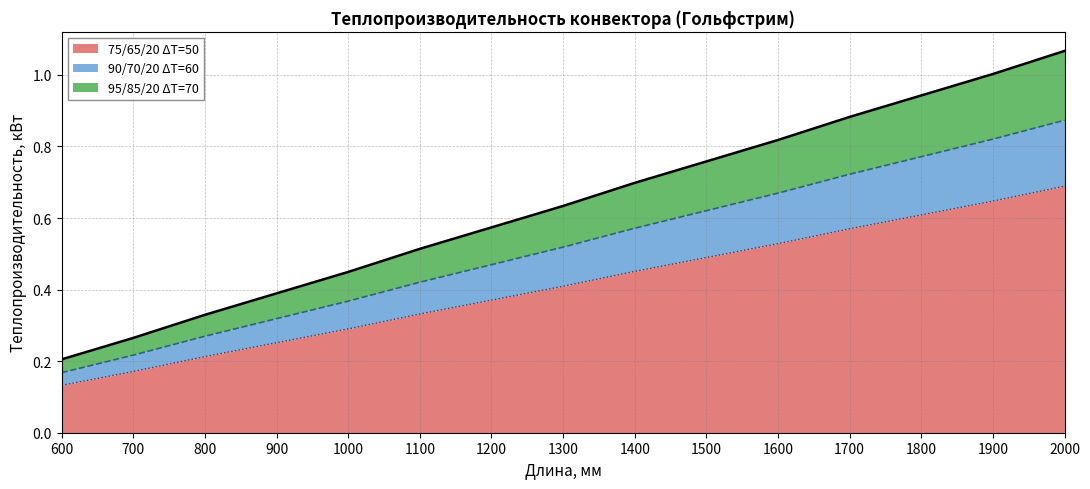

List the series in order of their peak value, lowest first.

75/65/20 ΔT=50, 90/70/20 ΔT=60, 95/85/20 ΔT=70